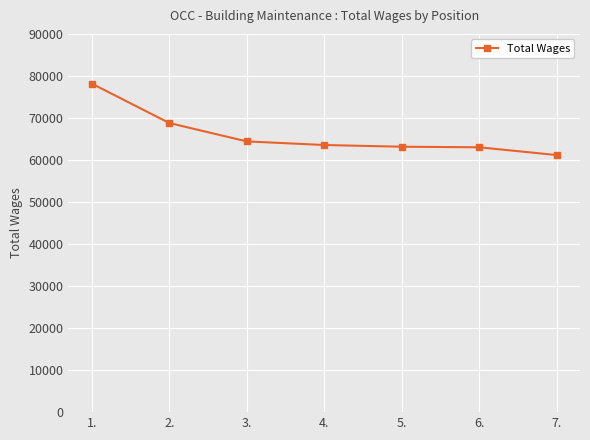

What is the sum of all values?

462297